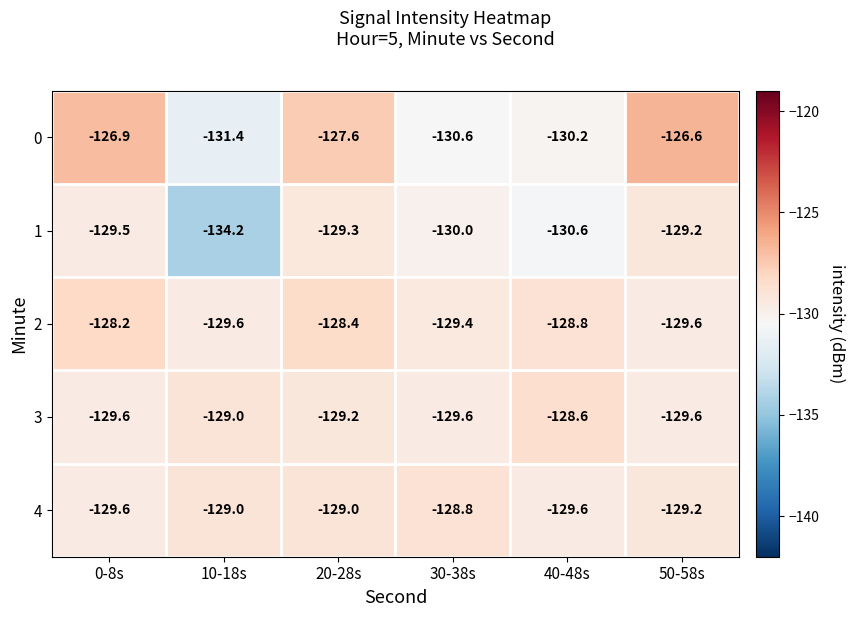

Is the value of 4 at 20-28s greater than the value of 1 at 50-58s?

Yes